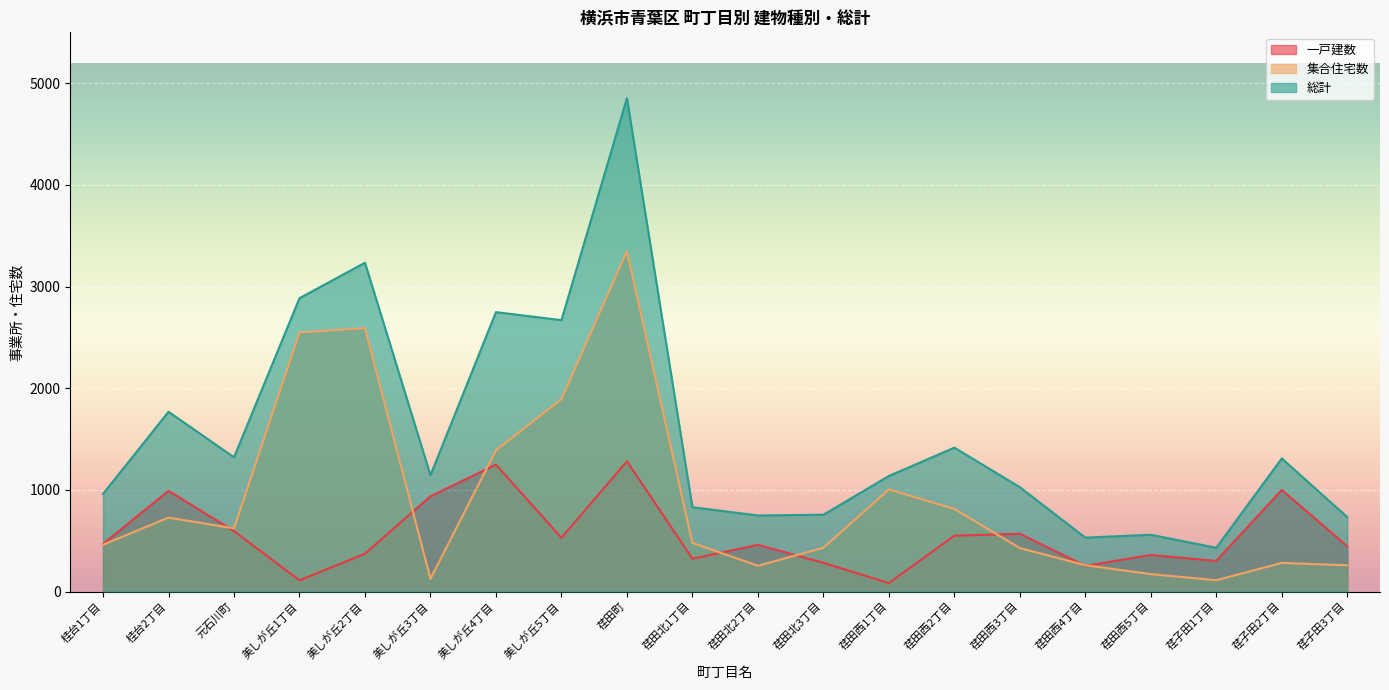

Reading left to right, what are all the values shown in this chart?

一戸建数: 桂台1丁目=467	桂台2丁目=990	元石川町=594	美しが丘1丁目=110	美しが丘2丁目=372	美しが丘3丁目=936	美しが丘4丁目=1248	美しが丘5丁目=528	荏田町=1281	荏田北1丁目=322	荏田北2丁目=459	荏田北3丁目=282	荏田西1丁目=83	荏田西2丁目=549	荏田西3丁目=568	荏田西4丁目=252	荏田西5丁目=359	荏子田1丁目=301	荏子田2丁目=999	荏子田3丁目=445
集合住宅数: 桂台1丁目=460	桂台2丁目=727	元石川町=621	美しが丘1丁目=2548	美しが丘2丁目=2591	美しが丘3丁目=125	美しが丘4丁目=1388	美しが丘5丁目=1892	荏田町=3347	荏田北1丁目=478	荏田北2丁目=253	荏田北3丁目=430	荏田西1丁目=1004	荏田西2丁目=812	荏田西3丁目=427	荏田西4丁目=259	荏田西5丁目=171	荏子田1丁目=111	荏子田2丁目=281	荏子田3丁目=258
総計: 桂台1丁目=960	桂台2丁目=1768	元石川町=1320	美しが丘1丁目=2885	美しが丘2丁目=3234	美しが丘3丁目=1144	美しが丘4丁目=2748	美しが丘5丁目=2669	荏田町=4852	荏田北1丁目=829	荏田北2丁目=748	荏田北3丁目=755	荏田西1丁目=1136	荏田西2丁目=1415	荏田西3丁目=1026	荏田西4丁目=530	荏田西5丁目=558	荏子田1丁目=430	荏子田2丁目=1309	荏子田3丁目=732